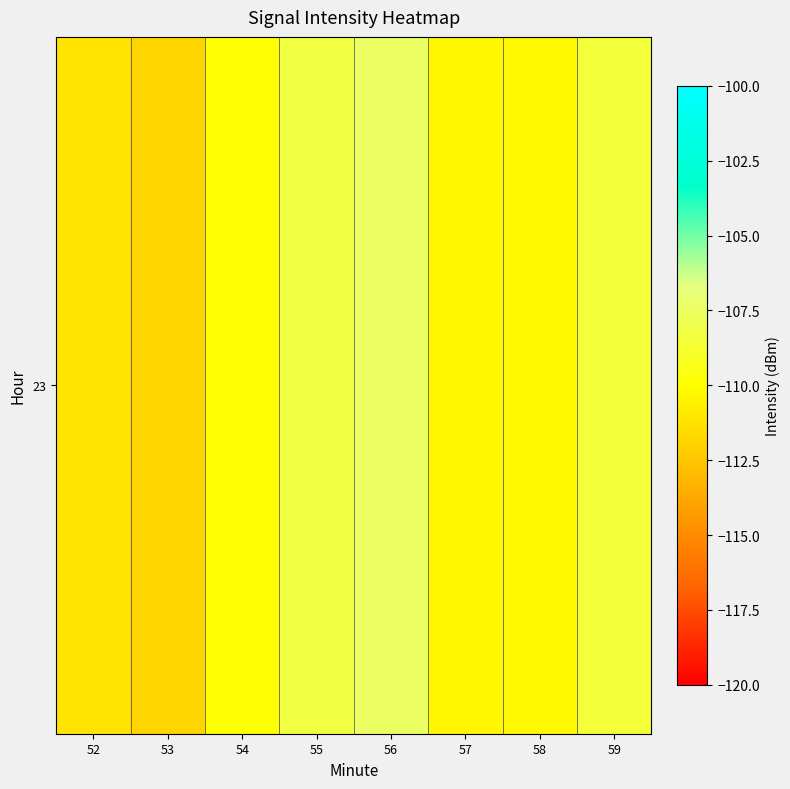

What is the smallest value displayed?

-111.8